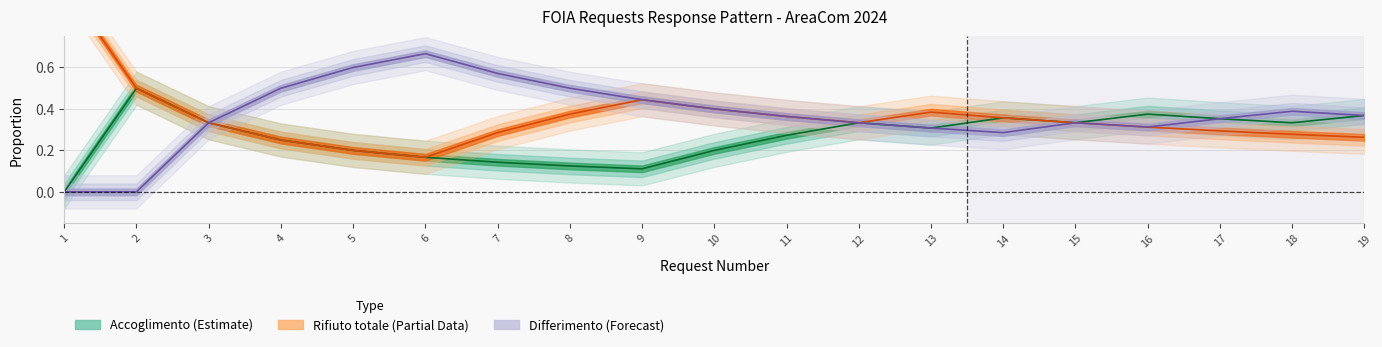

Is the value of Accoglimento at 1 greater than the value of Rifiuto totale at 7?

No